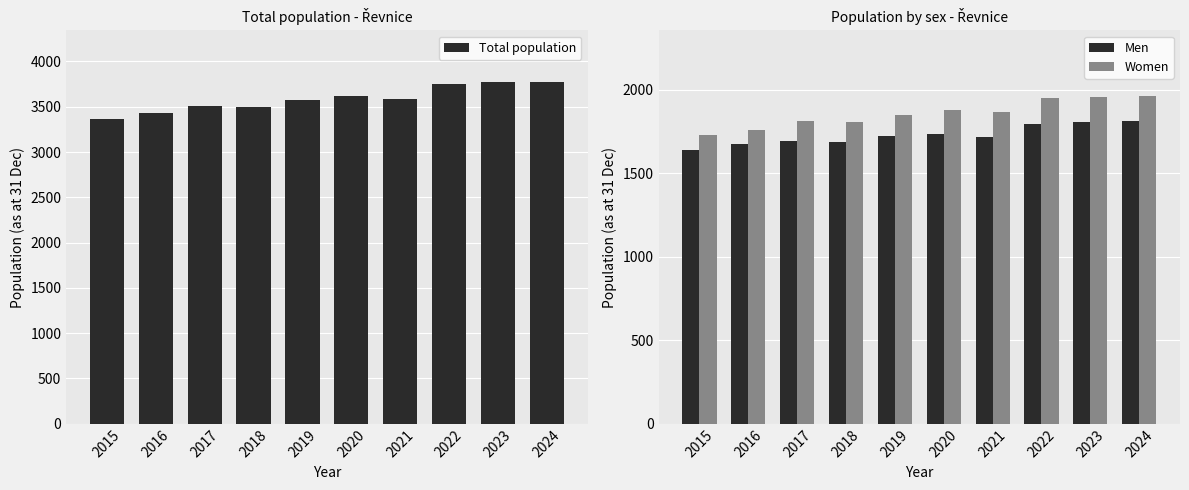

What is the minimum value for Total population?

3366